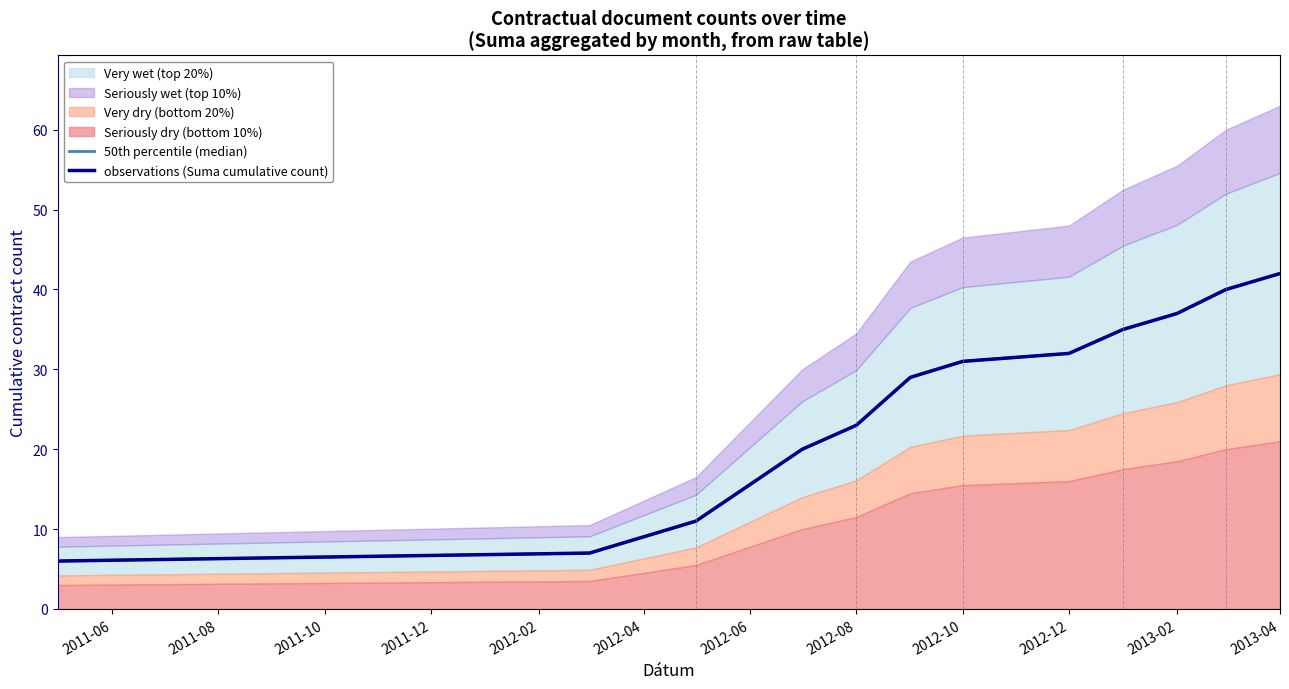

What is the maximum value for 50th percentile (median)?

42